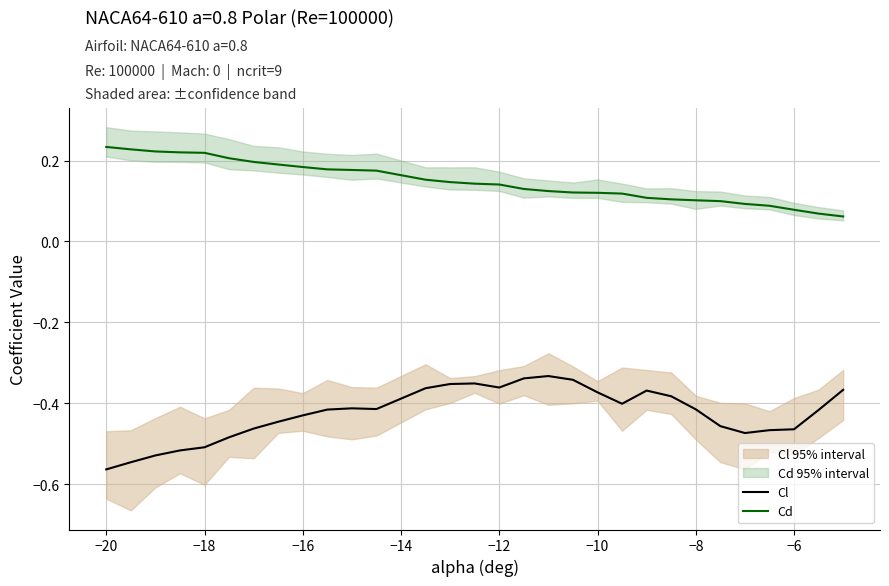

True or false: Cd and Cl cross at least once.

False